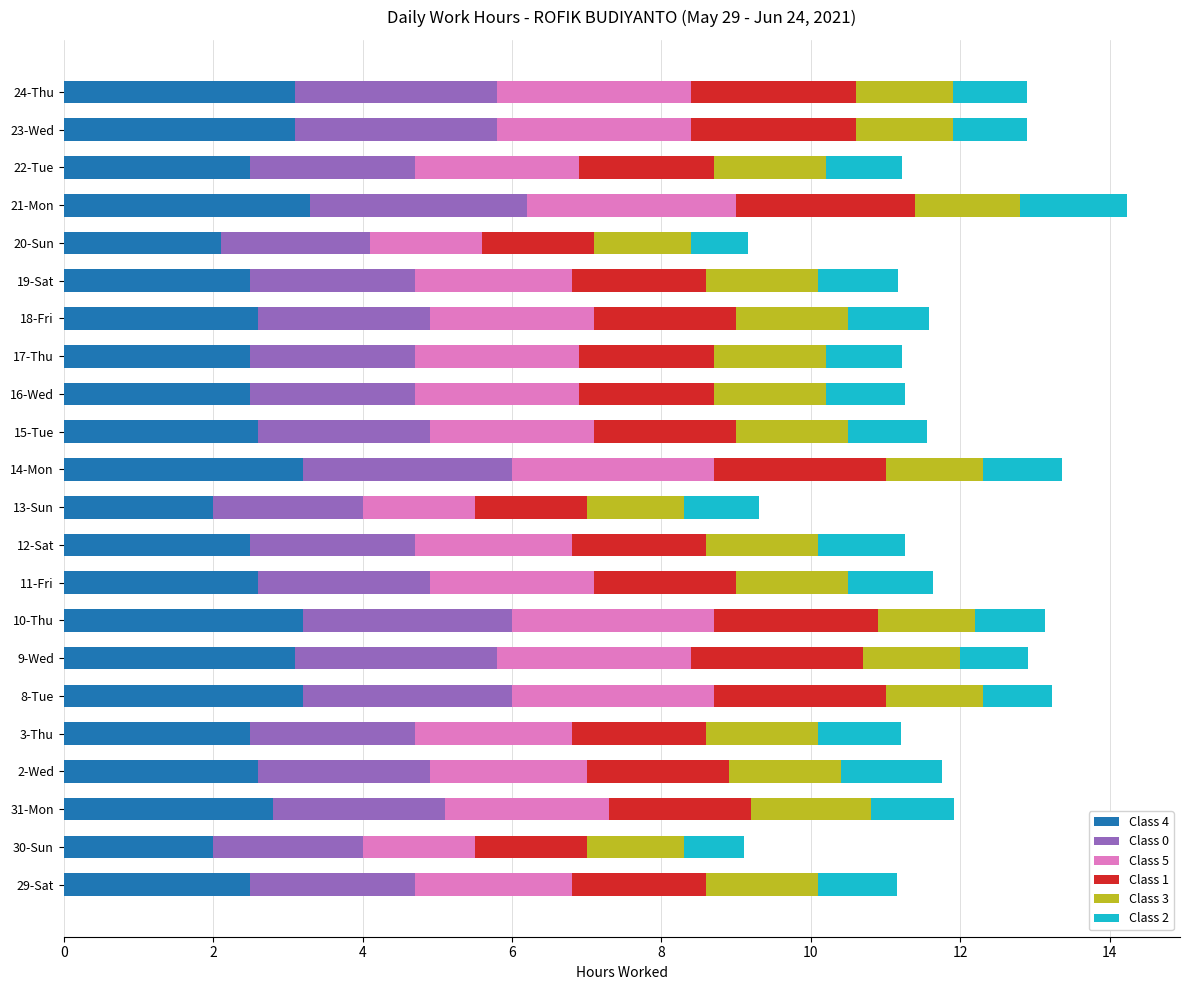

What is the total value across all series at 17-Thu?

11.2